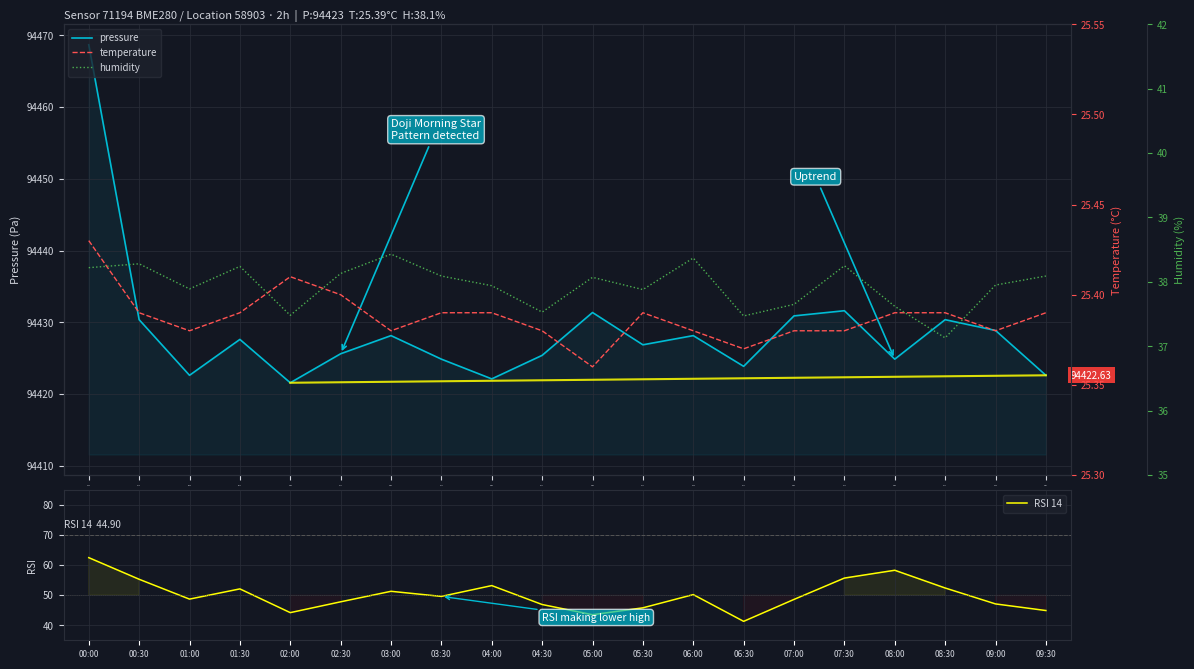

True or false: temperature has a value of 25.4 at 02:30.

True